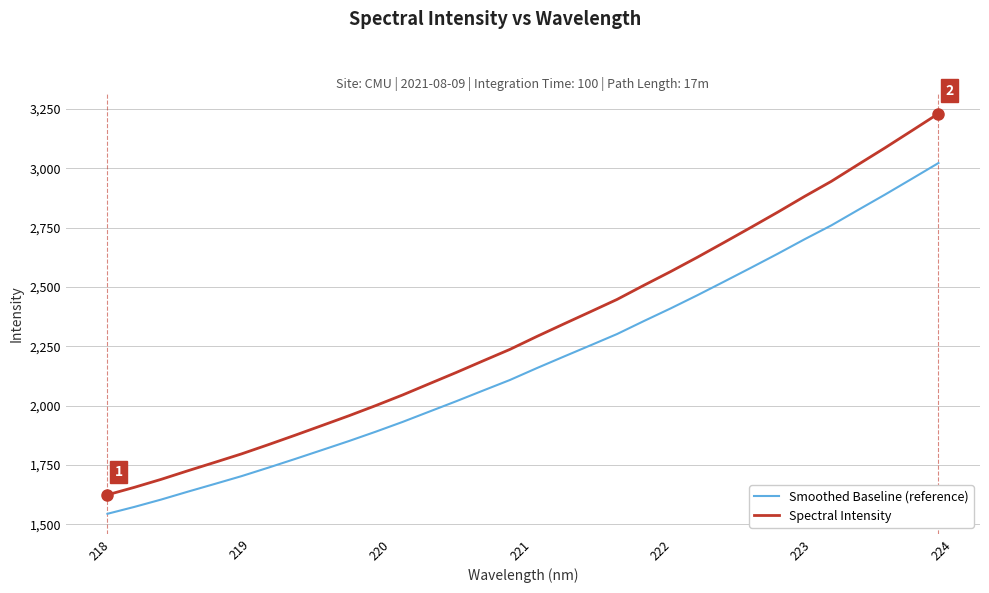

How many lines are shown in the chart?

2